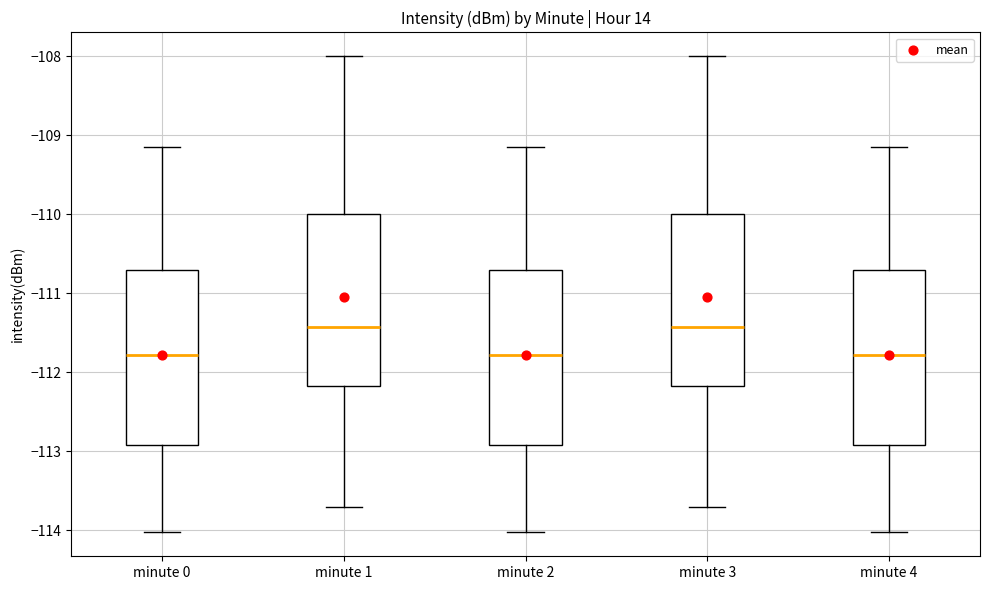

Reading left to right, transcribe this box plot: for each box, give where its median line is, the range the box spans, and where its two whiskers end, as read against the y-axis. The values are not printed on the chart, so give them approximately, as read against the axis.

minute 0: median -111.8, box -112.9 to -110.7, whiskers -114.0 to -109.2
minute 1: median -111.4, box -112.2 to -110.0, whiskers -113.7 to -108.0
minute 2: median -111.8, box -112.9 to -110.7, whiskers -114.0 to -109.2
minute 3: median -111.4, box -112.2 to -110.0, whiskers -113.7 to -108.0
minute 4: median -111.8, box -112.9 to -110.7, whiskers -114.0 to -109.2